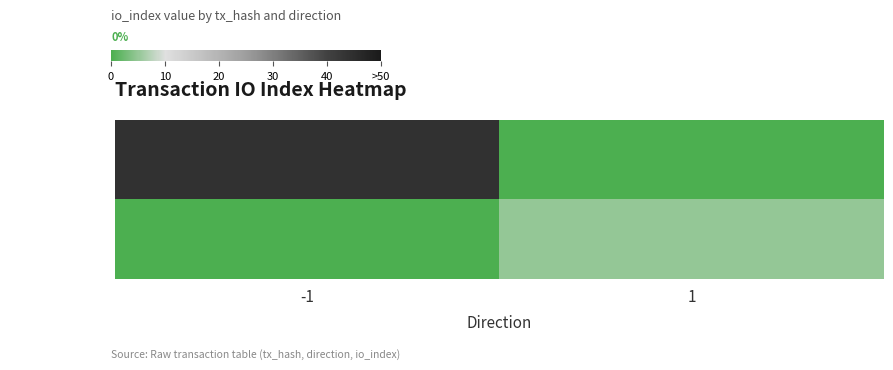

What is the difference between the highest and lowest values at 1?

5